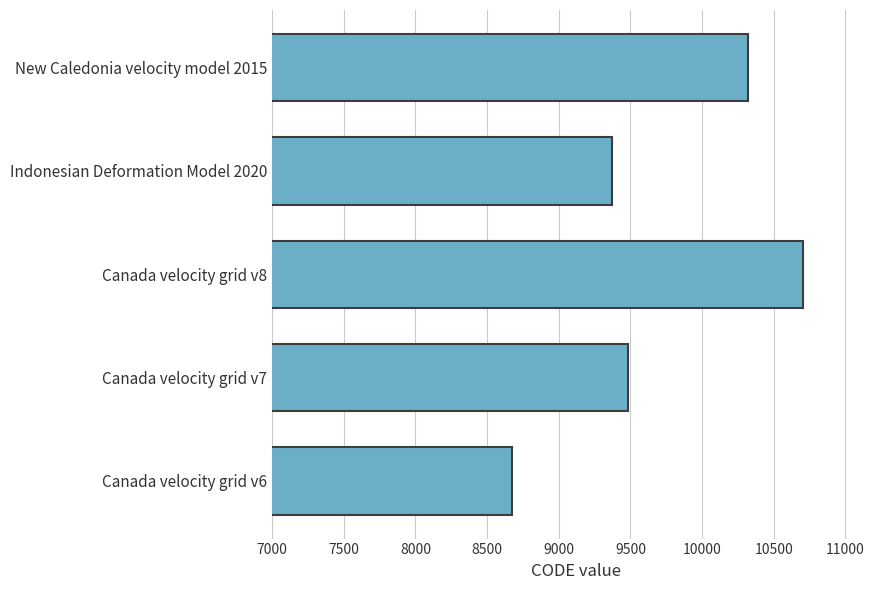

How many bars are there in total?

5